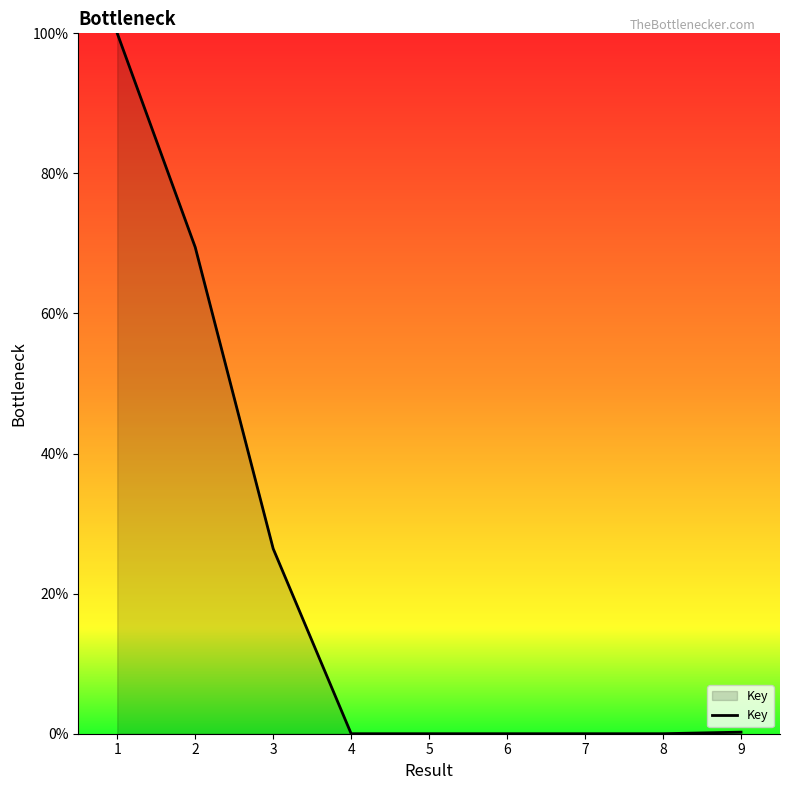

How many lines are shown in the chart?

1